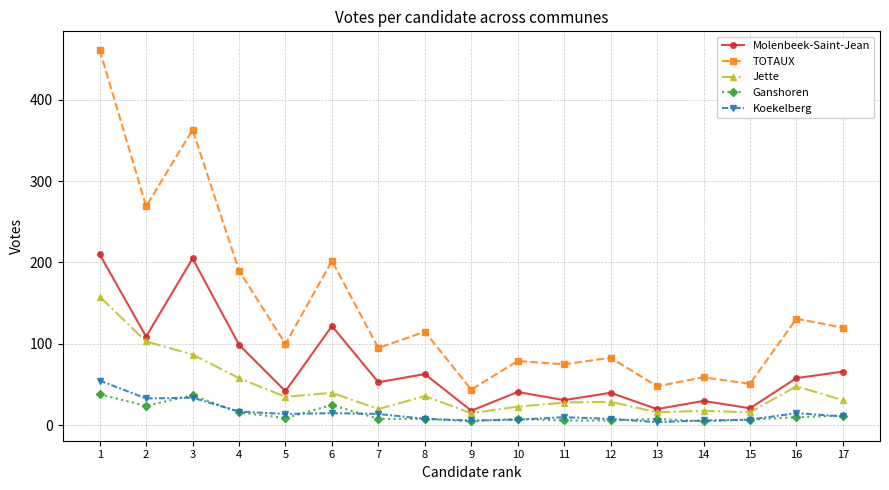

Between 4 and 16, which series saw the biggest shift?

TOTAUX